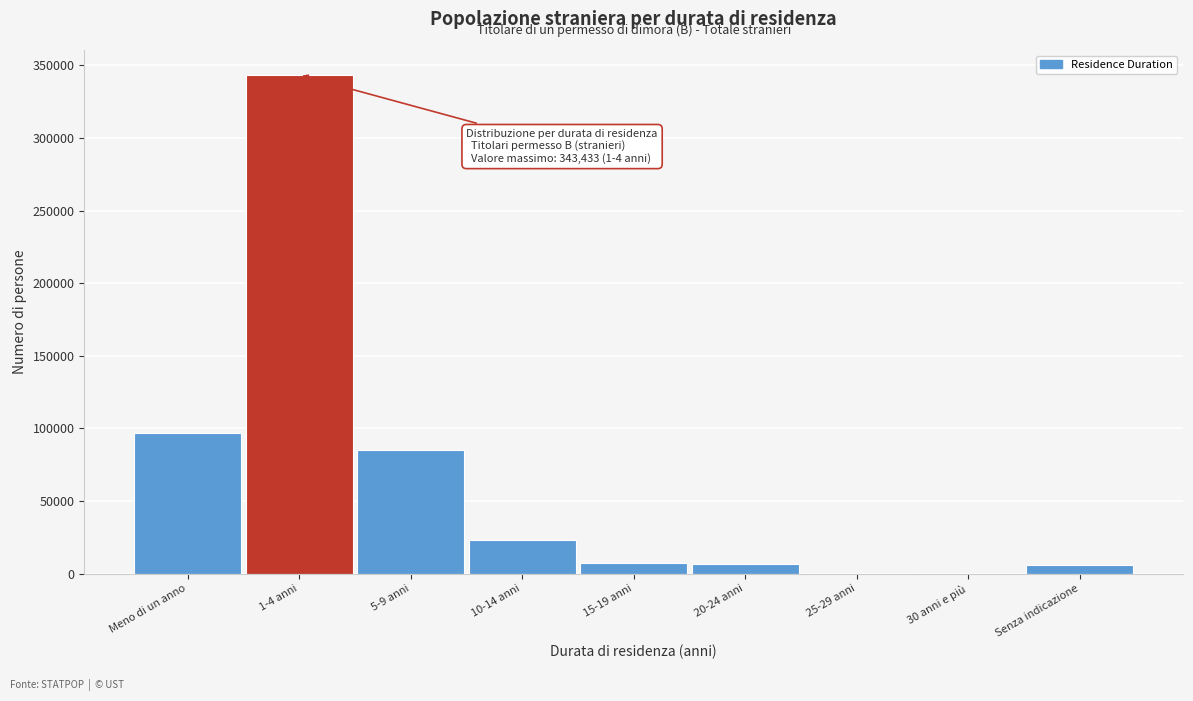

What is the change in value from 5-9 anni to 10-14 anni?

-62094